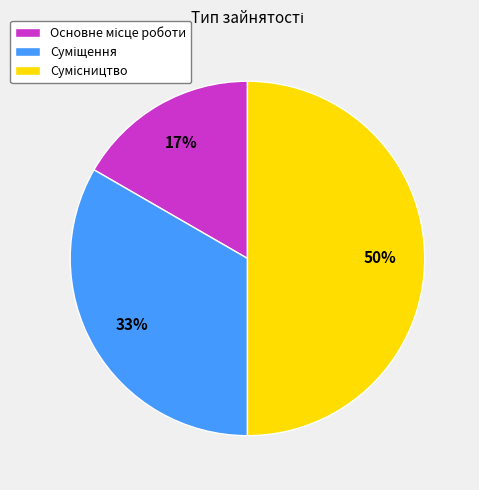

To the nearest percent, what is the average slice percentage?

33%